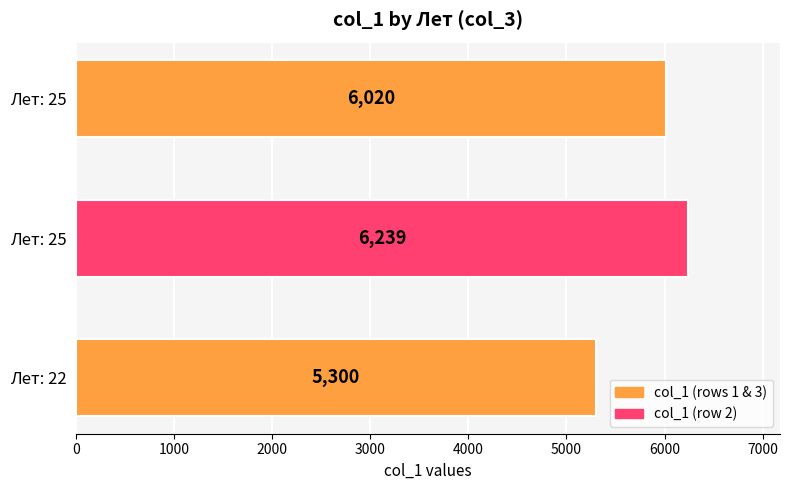

Are the bars horizontal?

Yes